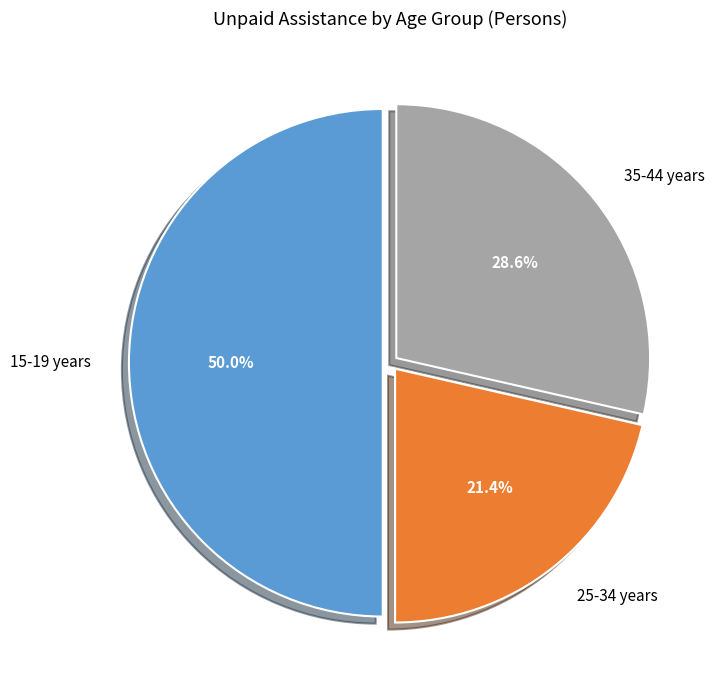

Between 35-44 years and 15-19 years, which is larger?

15-19 years